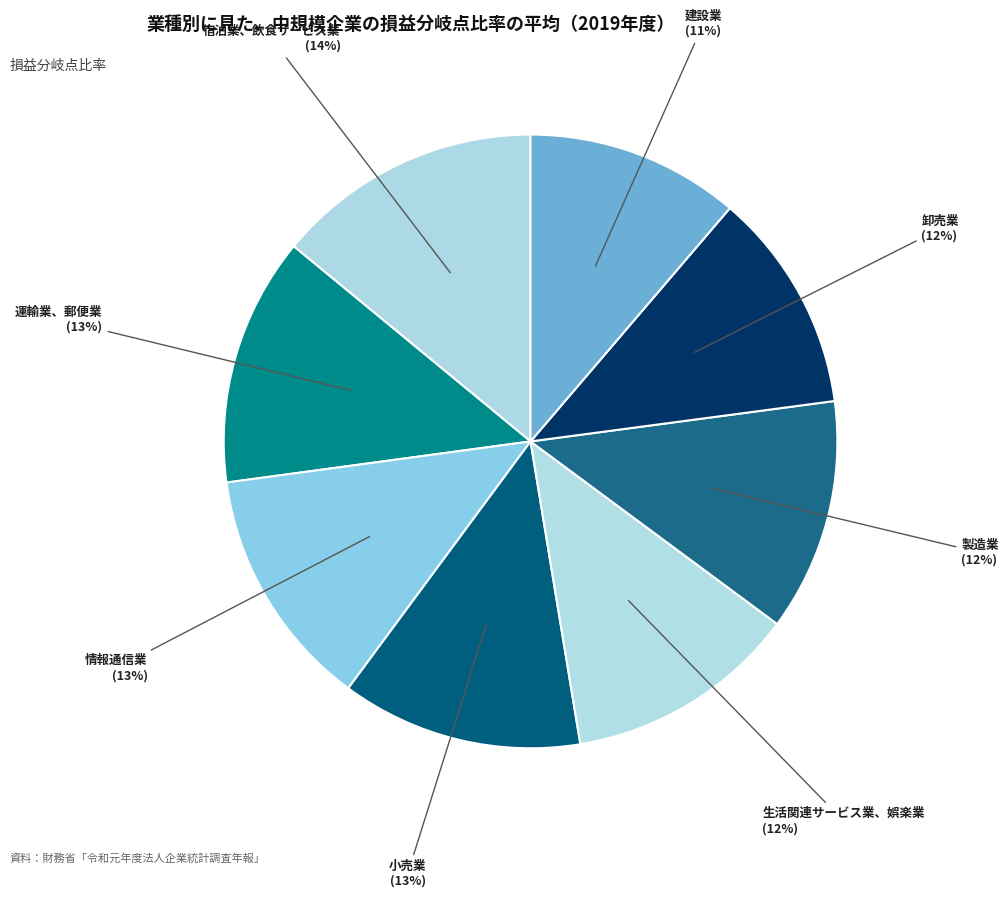

Count the number of slices in the pie.

8